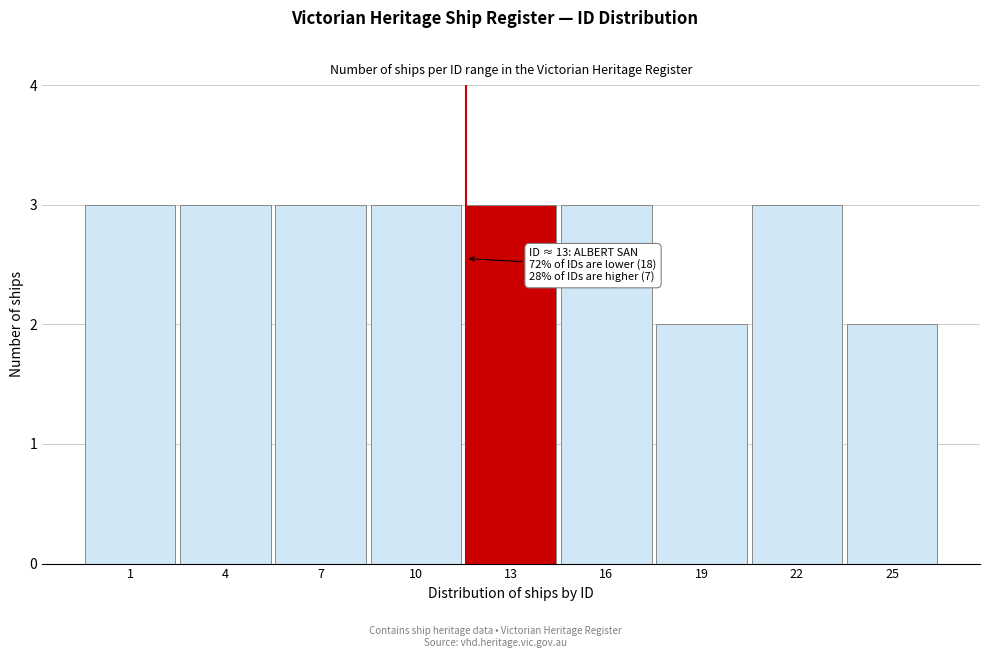

Reading left to right, what are all the values shown in this chart?

3	3	3	3	3	3	2	3	2